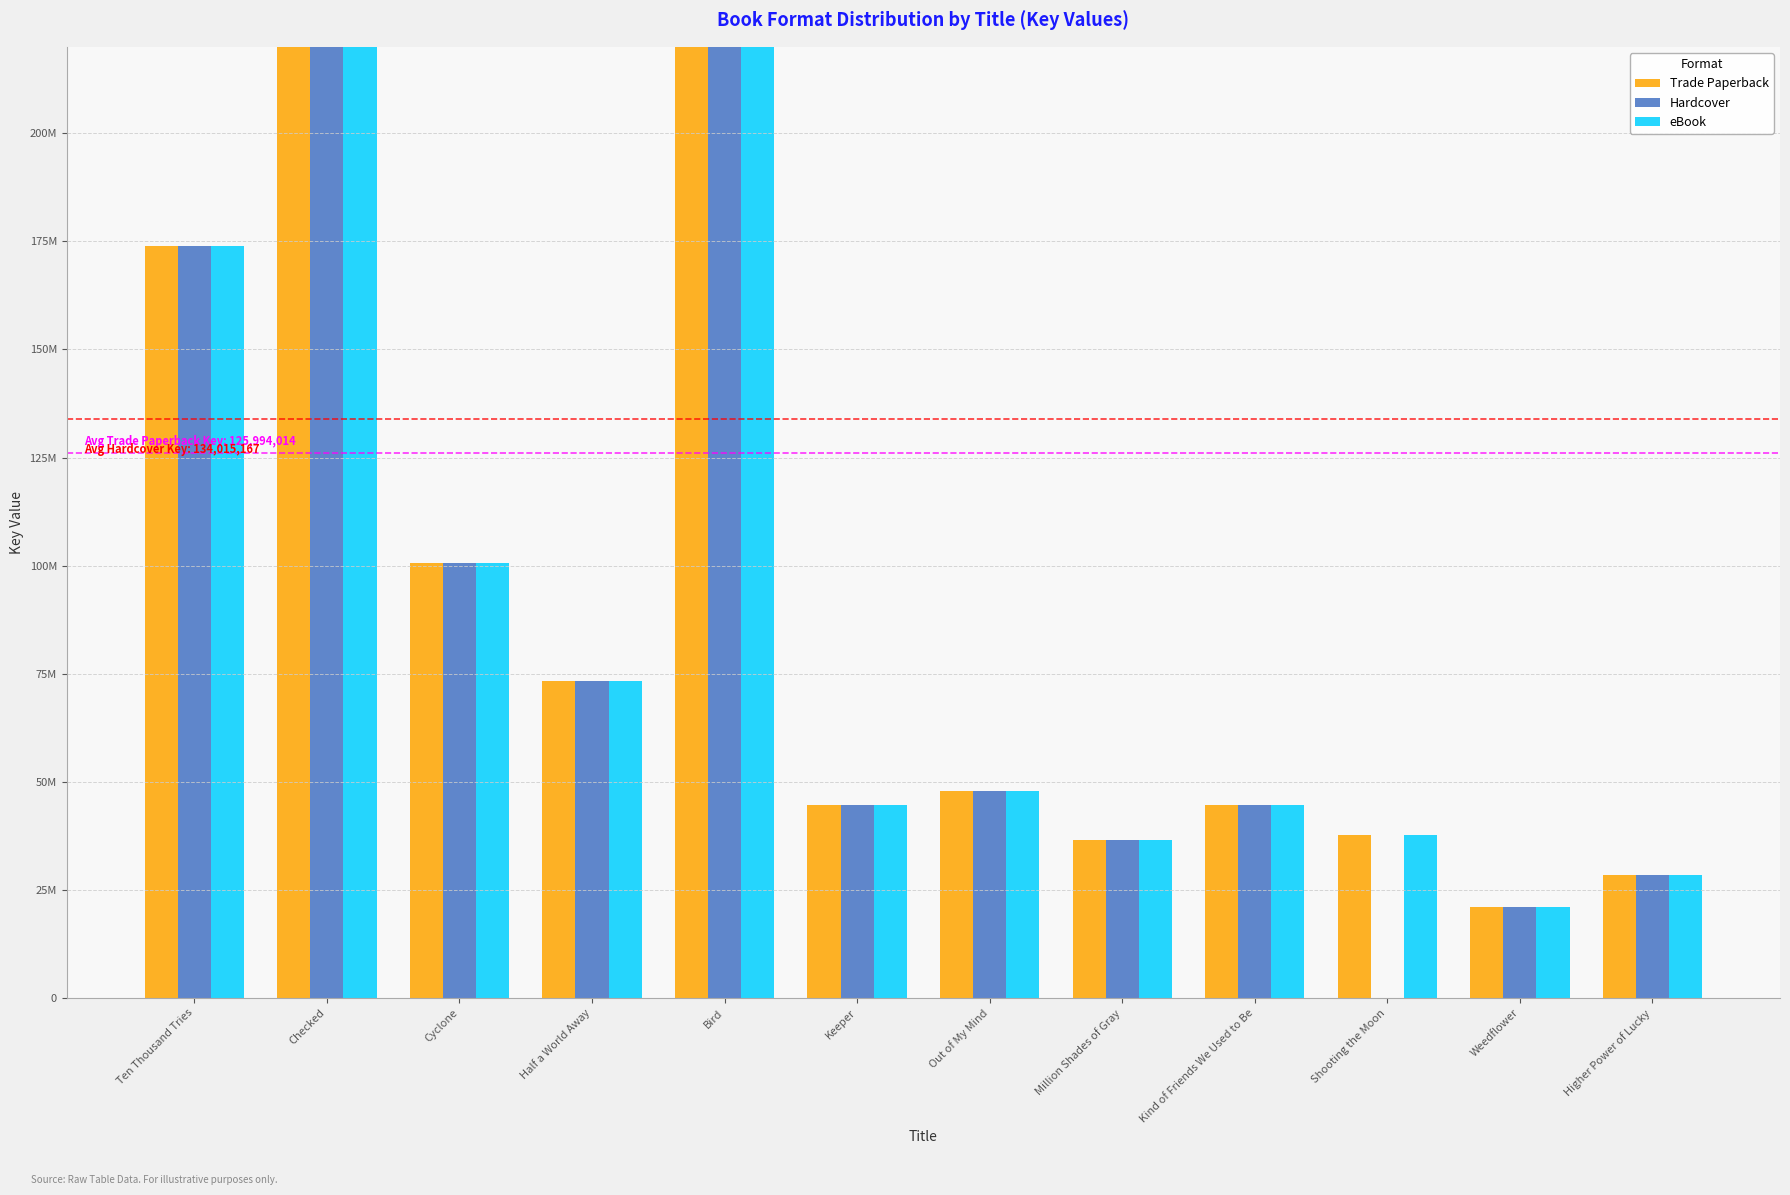

Reading left to right, transcribe all the data shown in this chart.

Trade Paperback: 174026030	501434697	100511990	73357547	401677455	44734568	47856459	36552809	44619037	37761337	20961863	28434377
Hardcover: 174026030	501434697	100511990	73357547	401677455	44734568	47856459	36552809	44619037	0	20961863	28434377
eBook: 174026030	501434697	100511990	73357547	401677455	44734568	47856459	36552809	44619037	37761337	20961863	28434377